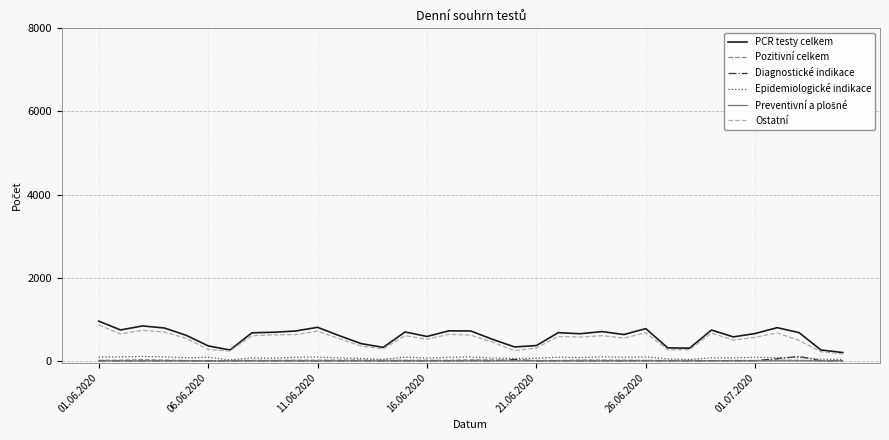

True or false: Epidemiologické indikace and PCR testy celkem cross at least once.

False